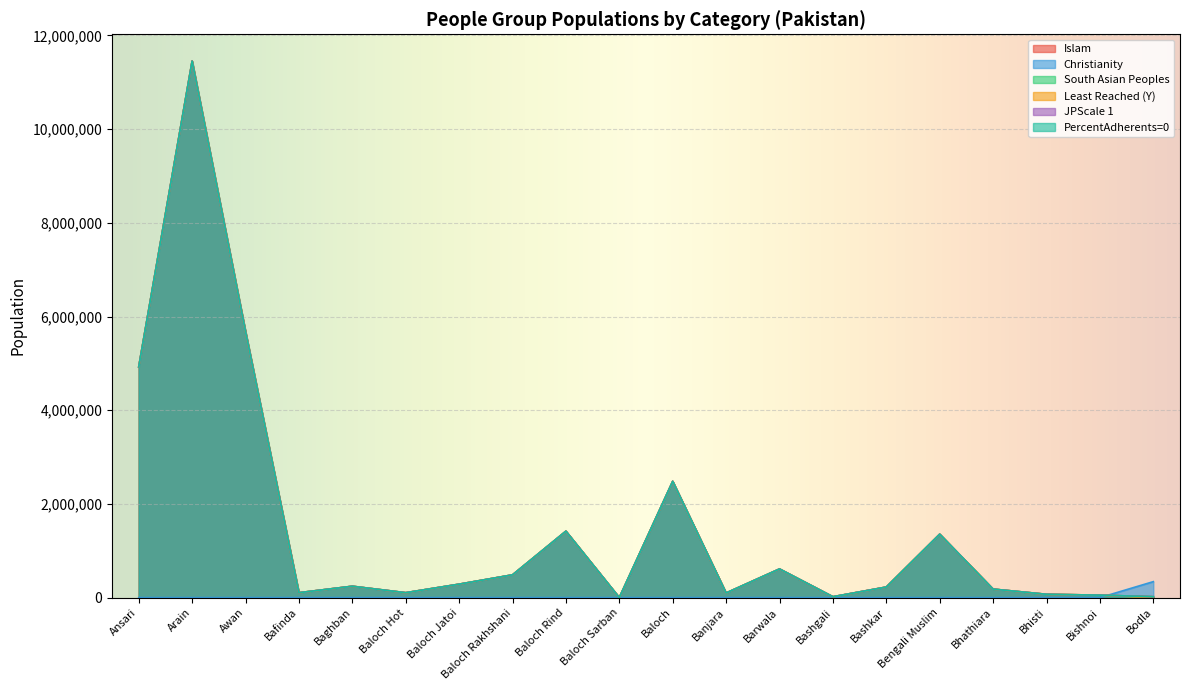

Where is Islam nearest to the value 5726000?

Awan